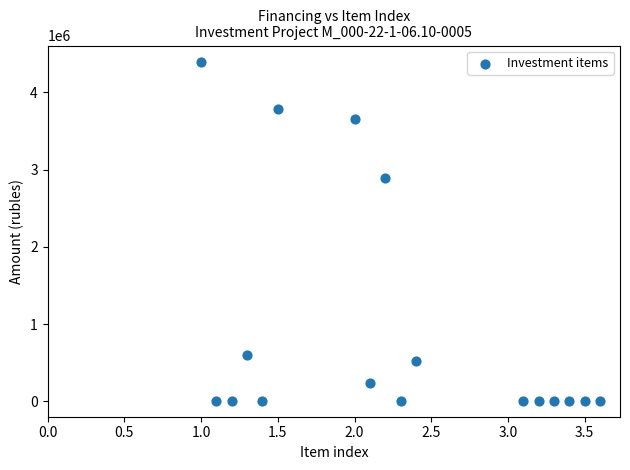

What Y value in the scatter plot is closest to 2194180?

2898111